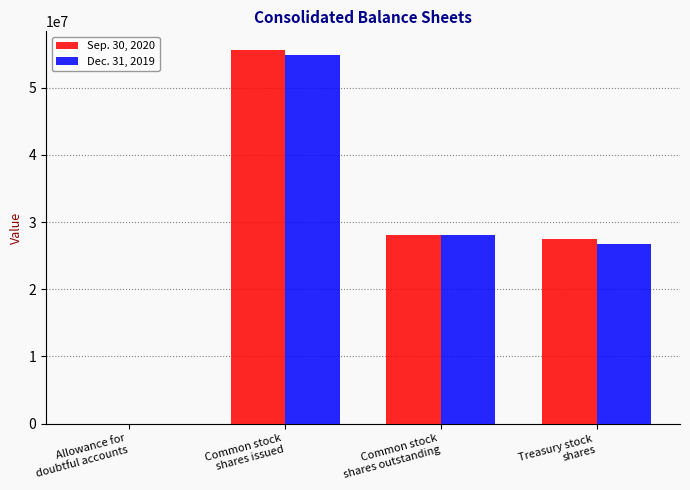

Which series has the widest spread of values?

Sep. 30, 2020